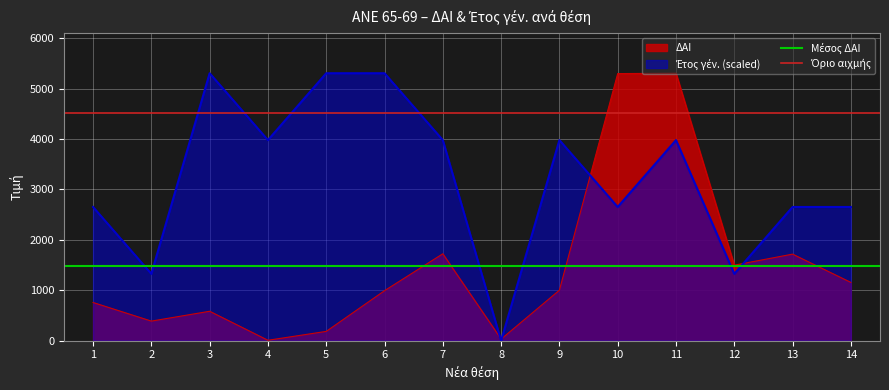

The value of Μέσος ΔΑΙ at 2 is 2055.8. True or false?

False